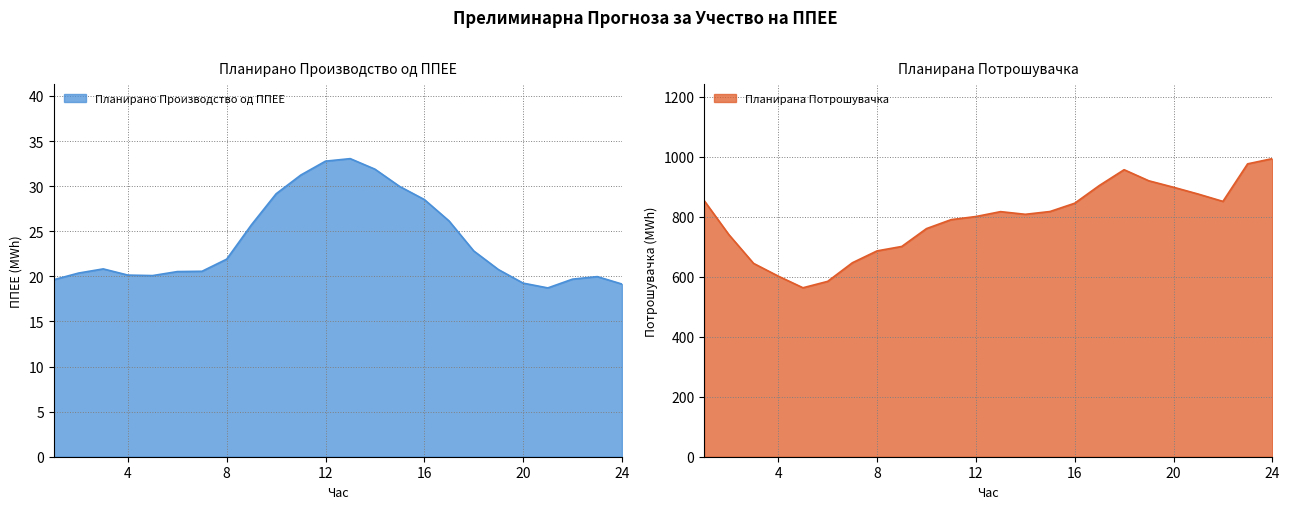

At which category is the sum across all series the highest?

24